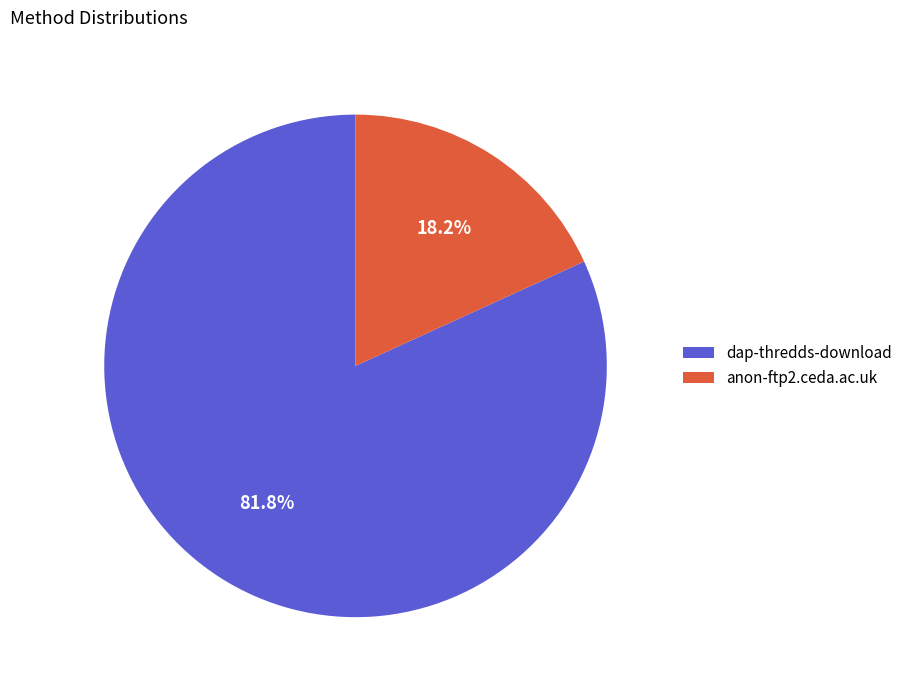

The anon-ftp2.ceda.ac.uk slice represents 4% of the pie. True or false?

False